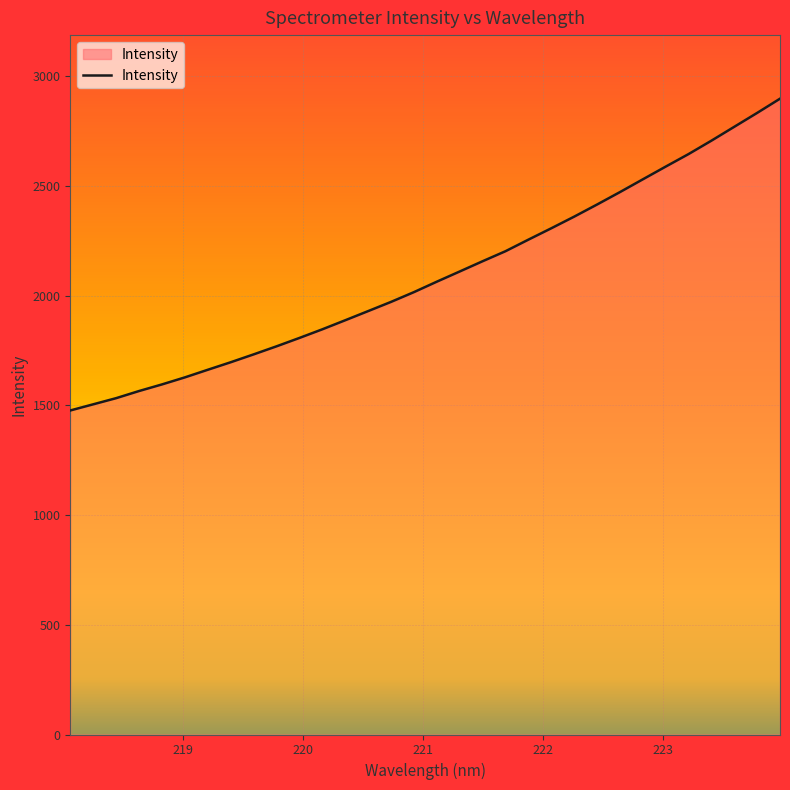

What is the maximum value shown in the chart?

2898.6